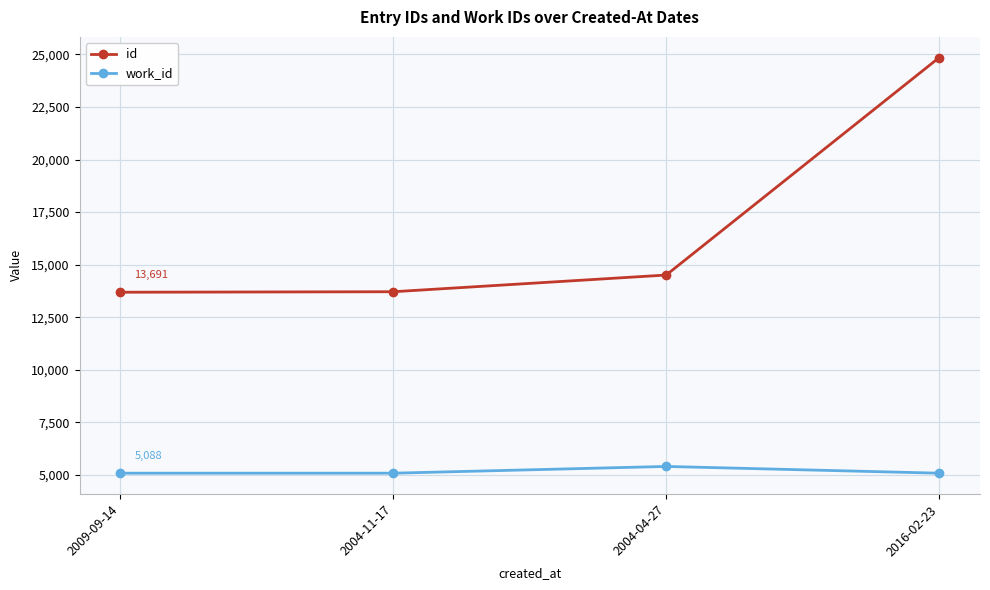

What value does the work_id series have at 2004-04-27, to the nearest 10?

5410